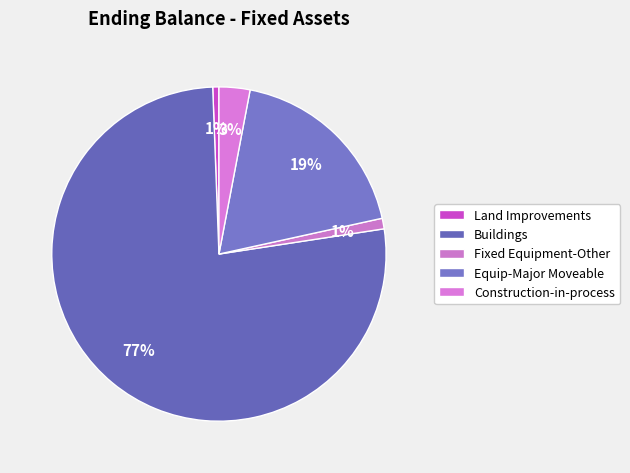

To the nearest percent, what portion does Construction-in-process represent?

3%